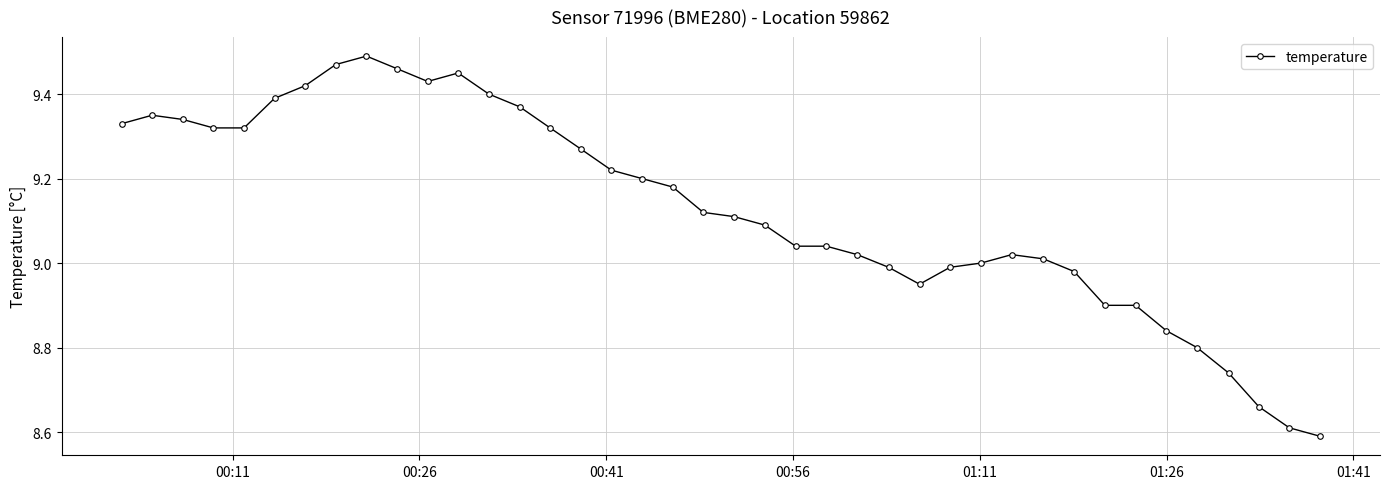

What is the difference between the second highest and minimum values?

0.9